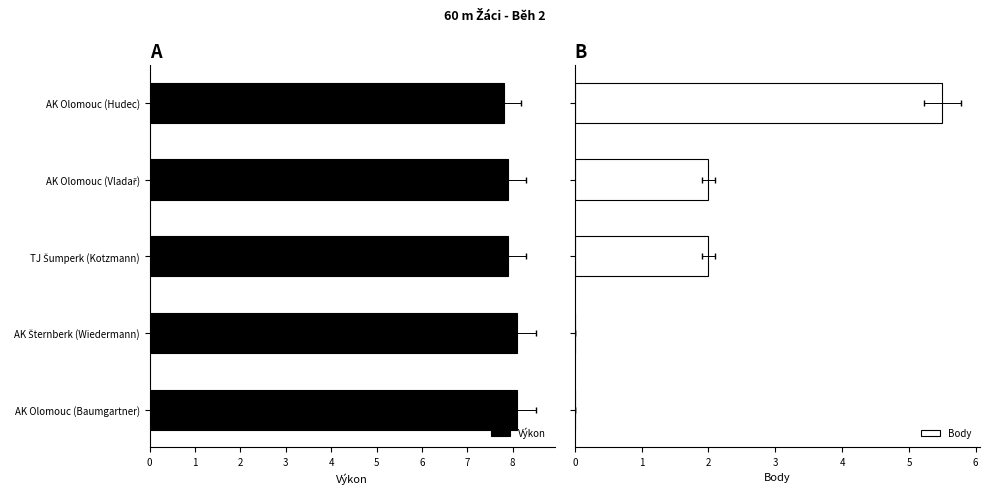

Reading left to right, transcribe all the data shown in this chart.

Výkon: 7.8	7.9	7.9	8.1	8.1
Body: 5.5	2.0	2.0	0.0	0.0